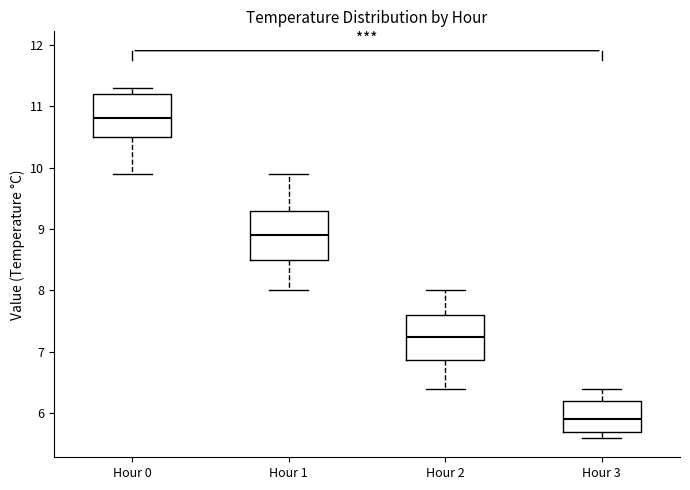

Reading left to right, transcribe this box plot: for each box, give where its median line is, the range the box spans, and where its two whiskers end, as read against the y-axis. The values are not printed on the chart, so give them approximately, as read against the axis.

Hour 0: median 10.8, box 10.5 to 11.2, whiskers 9.9 to 11.3
Hour 1: median 8.9, box 8.5 to 9.3, whiskers 8.0 to 9.9
Hour 2: median 7.3, box 6.9 to 7.6, whiskers 6.4 to 8.0
Hour 3: median 5.9, box 5.7 to 6.2, whiskers 5.6 to 6.4